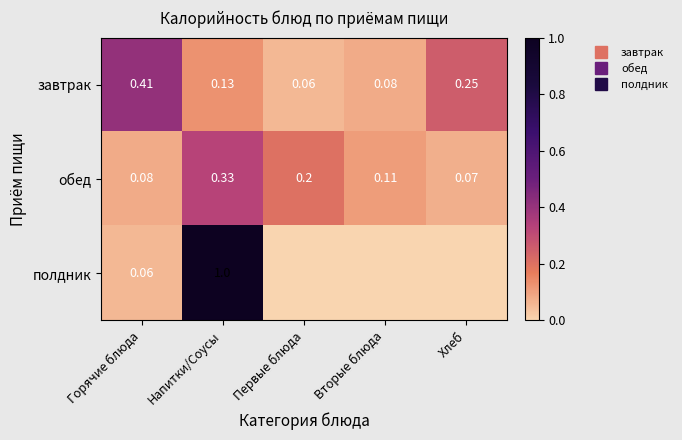

What is the difference between the highest and lowest values at Горячие блюда?

0.3